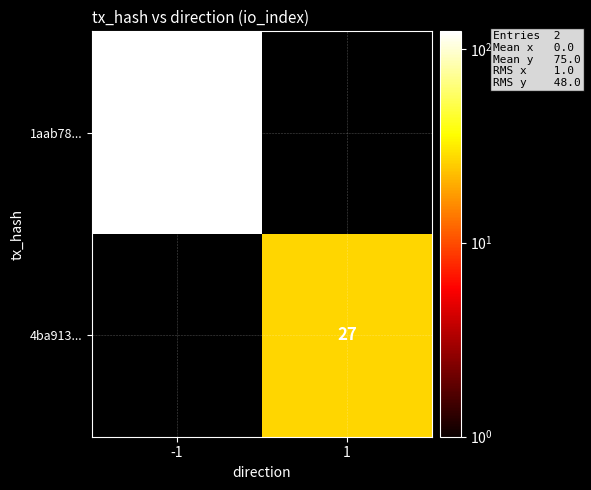

Is the value of 4ba913... at 1 greater than the value of 1aab78... at -1?

No